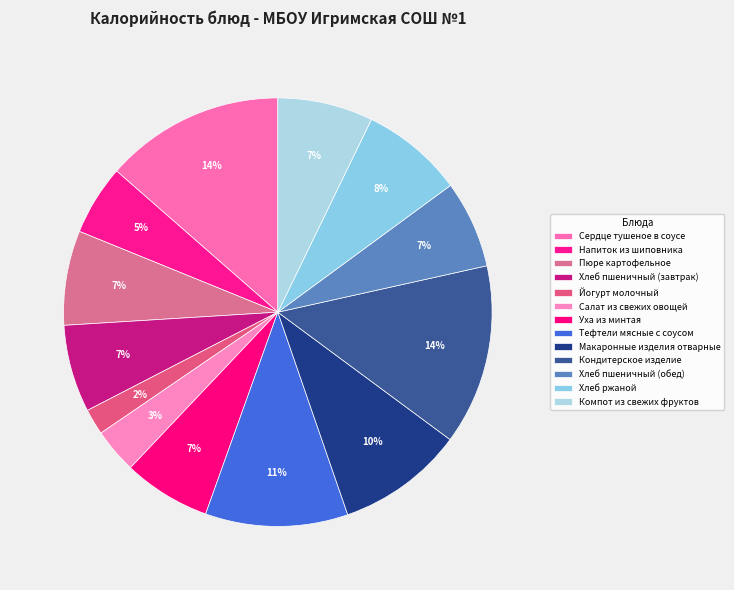

Is there any slice that represents more than half of the pie?

No